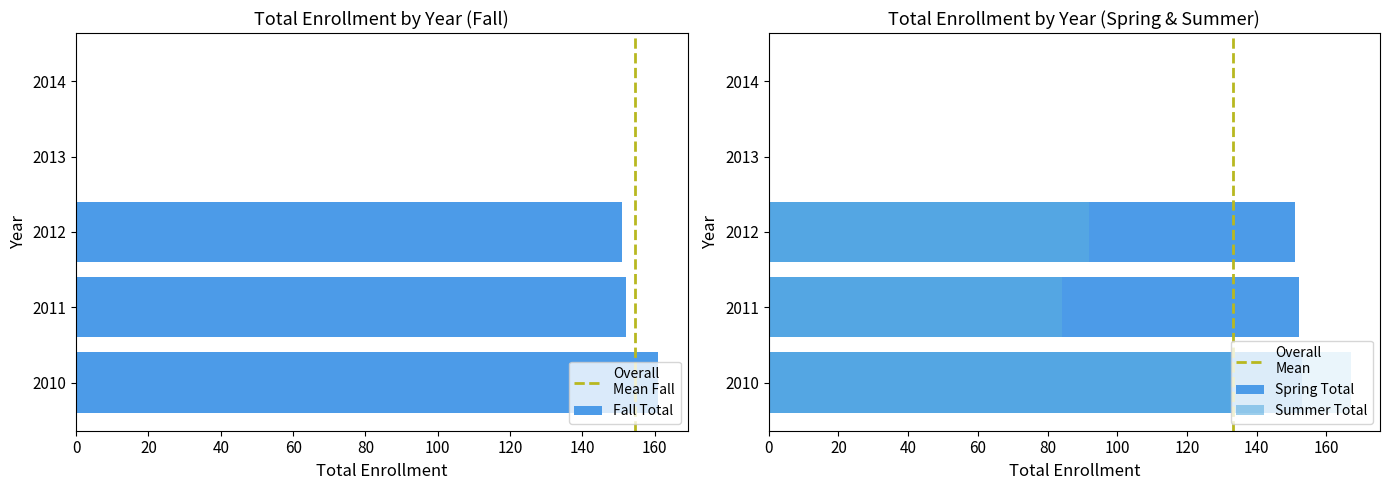

What is the sum of all Spring Total values?

456